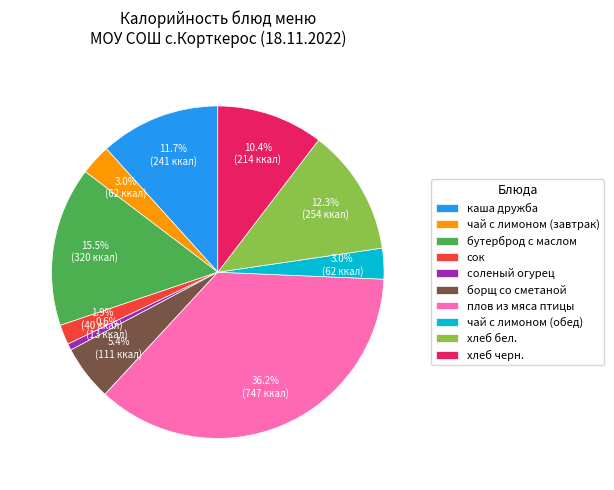

What is the ratio of the value at соленый огурец to the value at хлеб черн.?

0.1